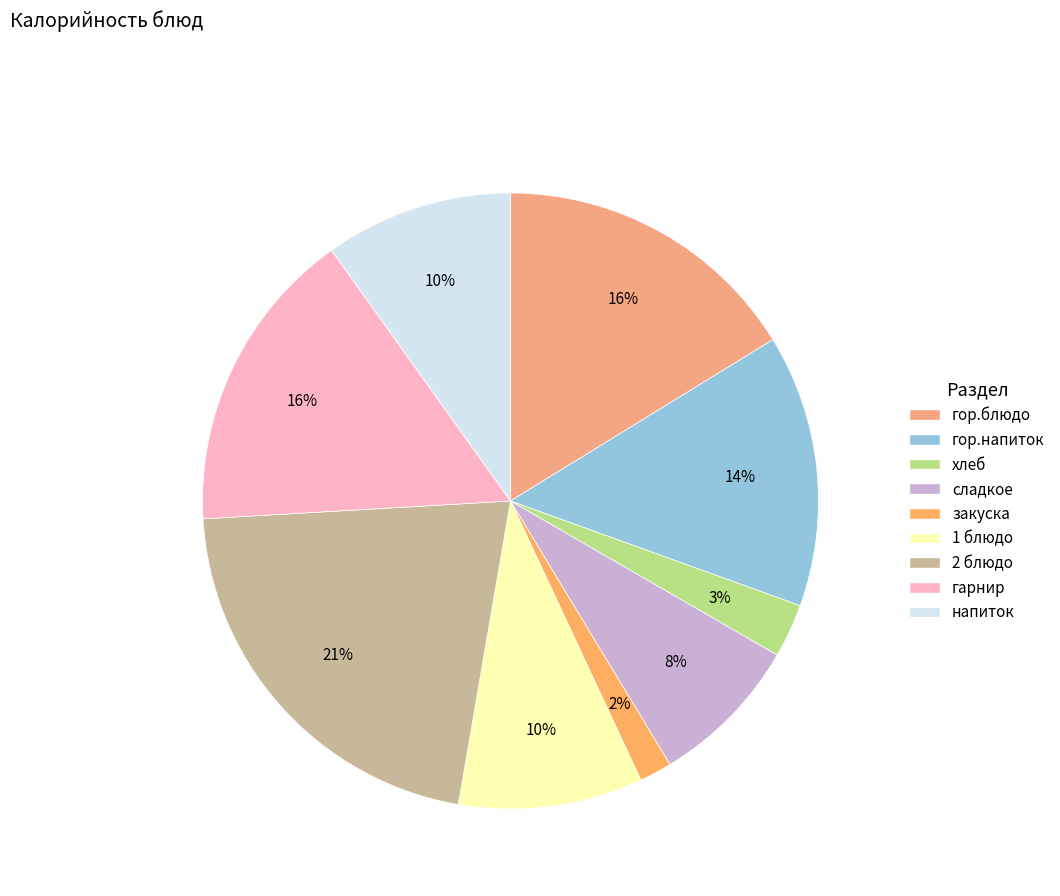

What percentage is the закуска slice, to the nearest percent?

2%